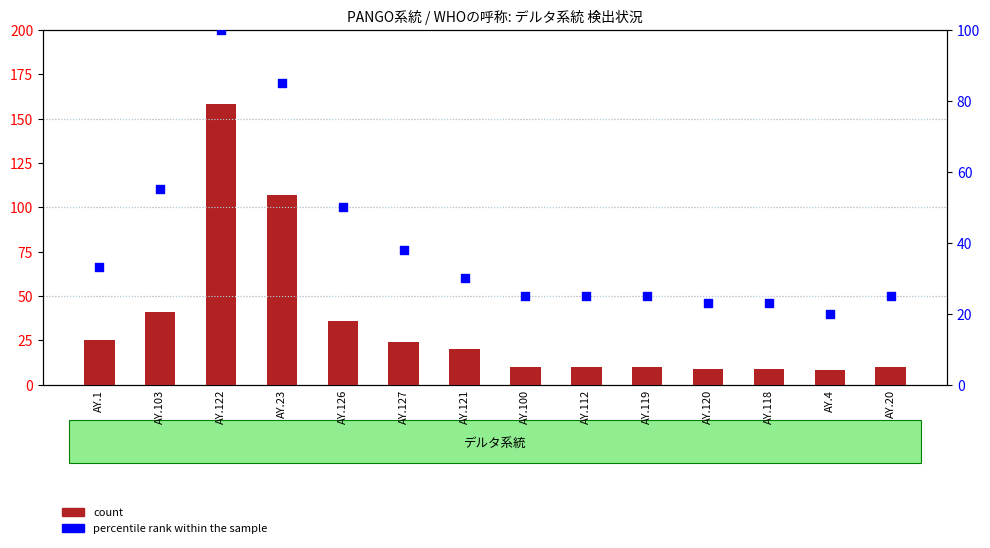

Which series reaches the maximum Y coordinate?

count